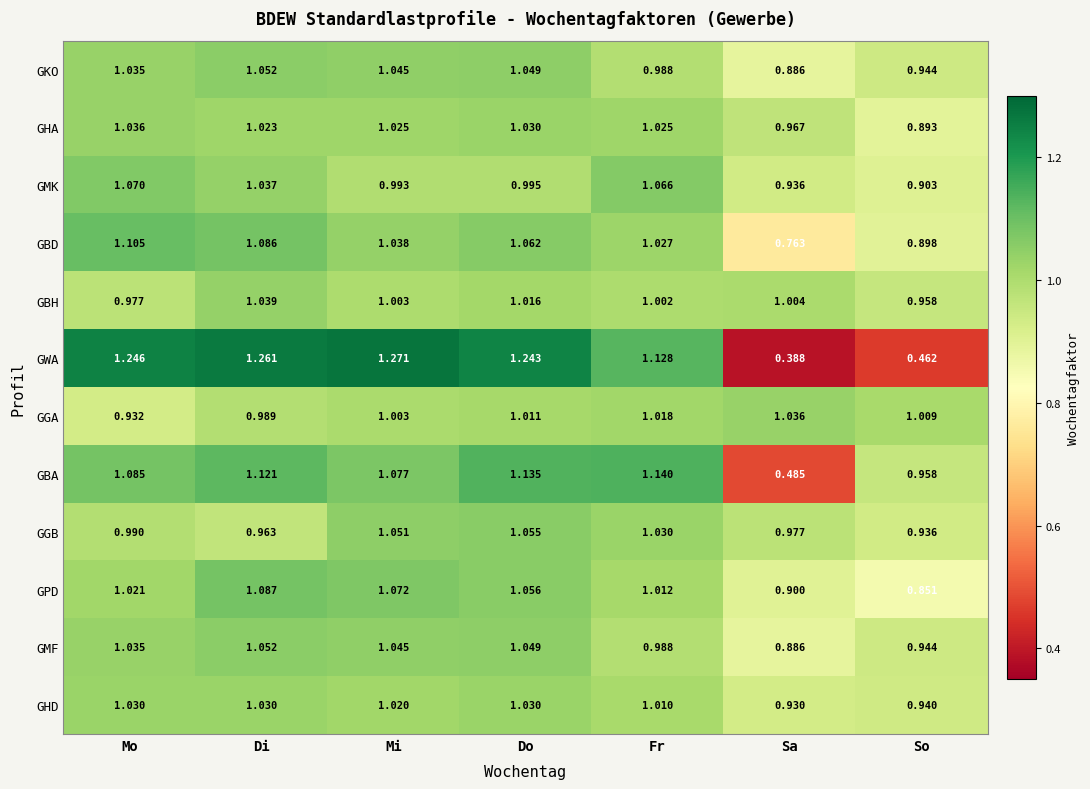

Between Mo and Sa, which series saw the biggest shift?

GWA